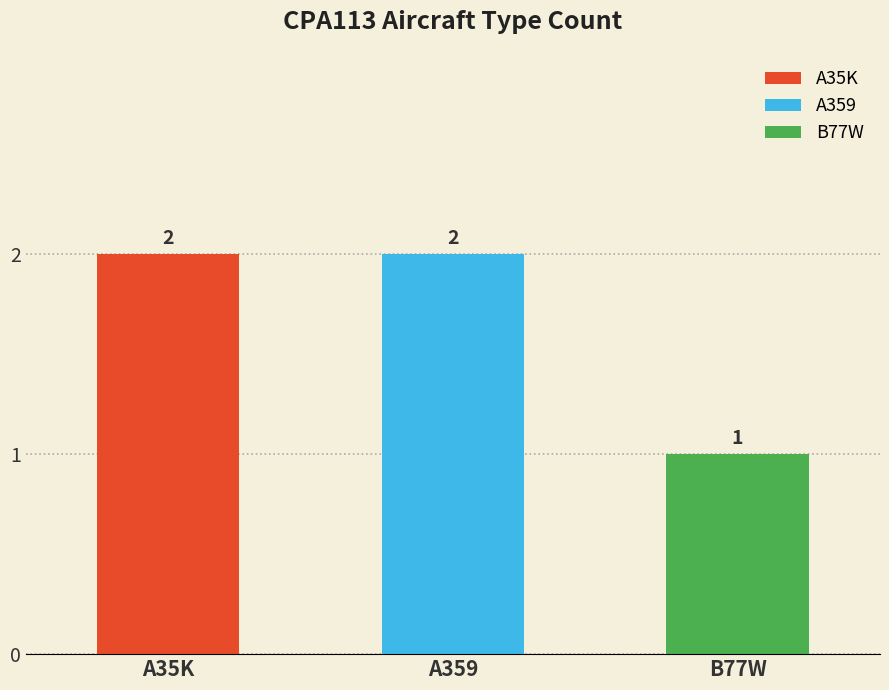

How many distinct data groups are displayed?

3